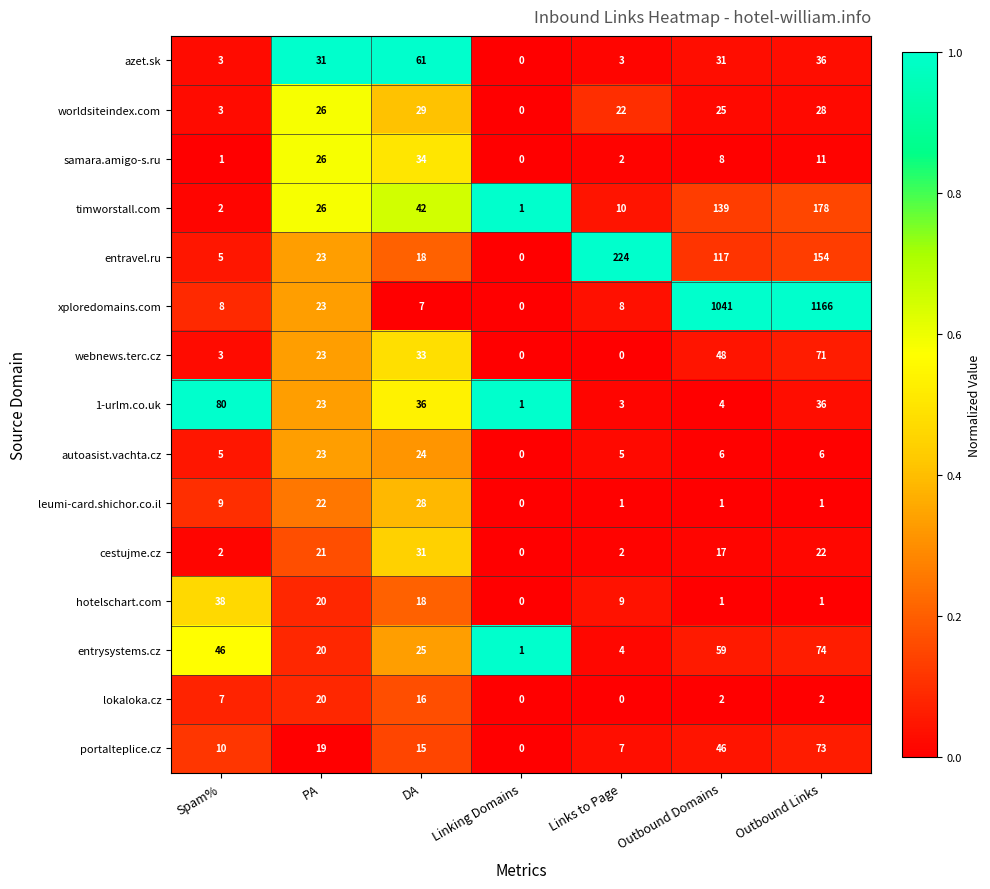

Is it true that worldsiteindex.com equals 2 at Spam%?

False